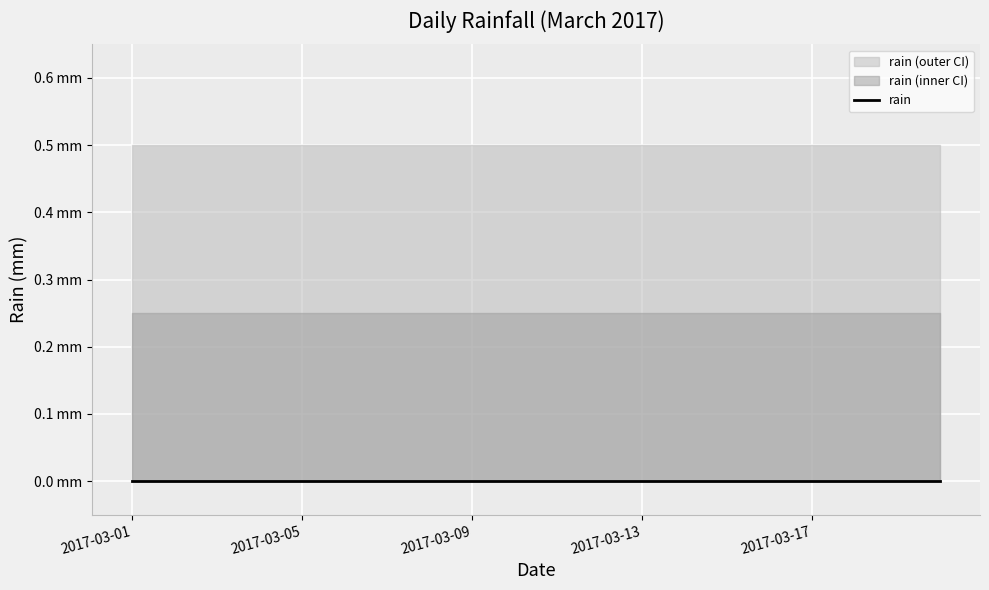

What is the difference between the second highest and second lowest values in the upper_ci series?

0.4